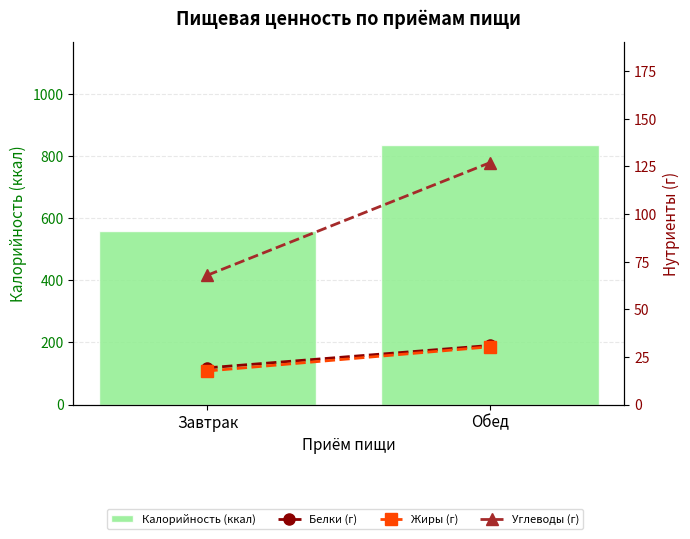

What is the sum of all Жиры (г) values?

48.0